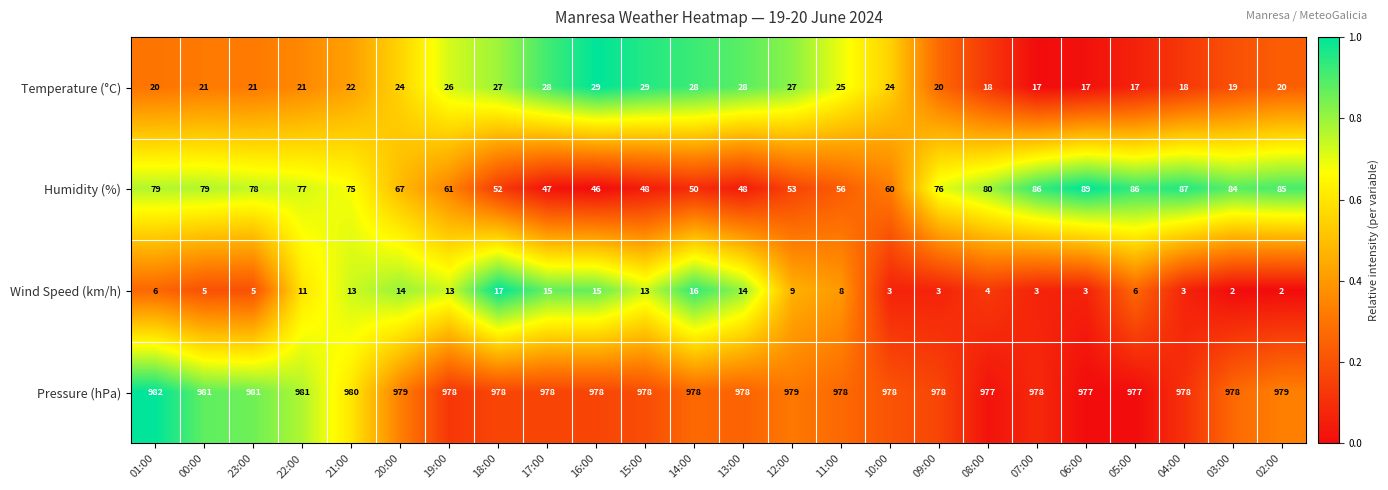

What is the approximate value of Humidity (%) at 20:00, to the nearest 5?

65